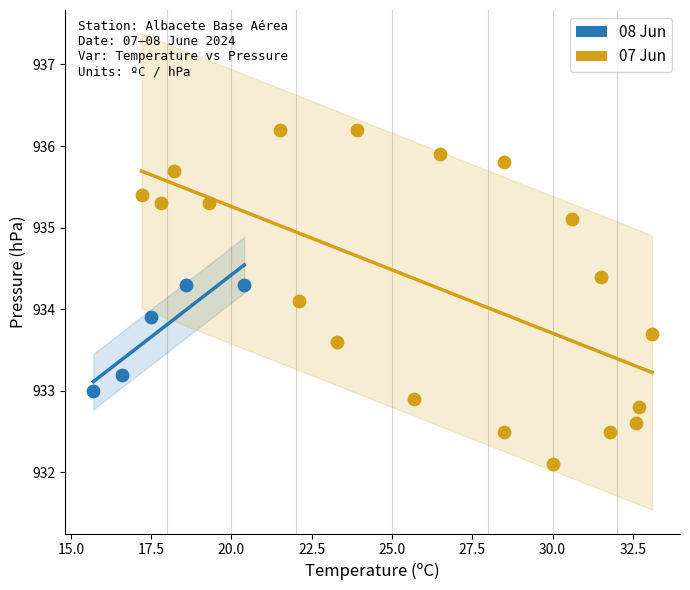

Which series contains the lowest Y value?

07 Jun